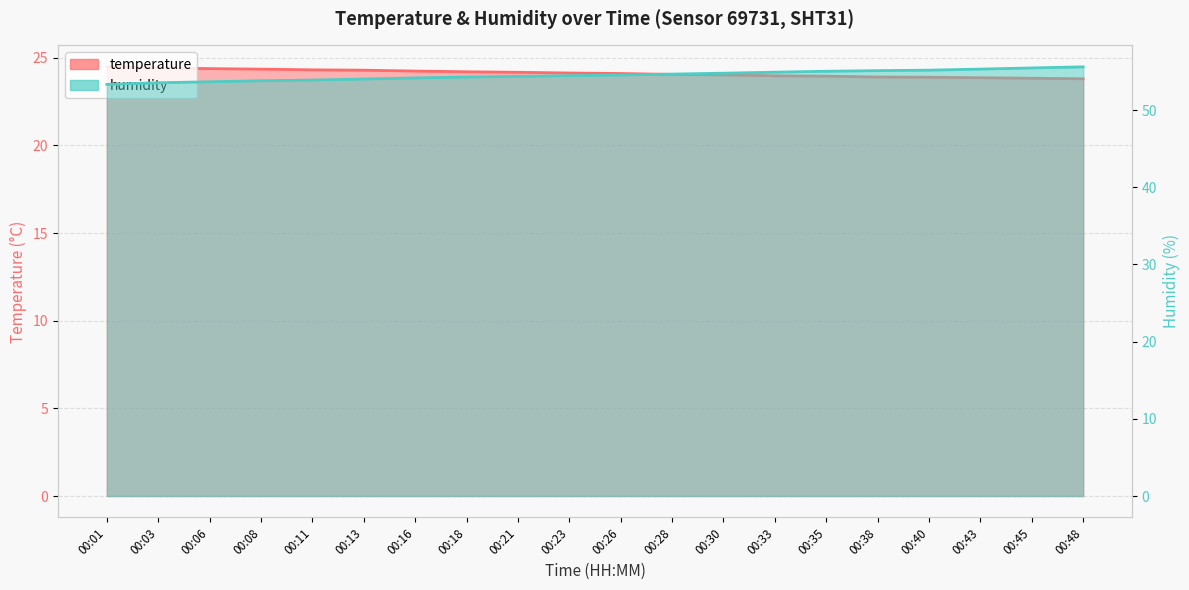

Which label corresponds to the largest value in the chart?

00:48